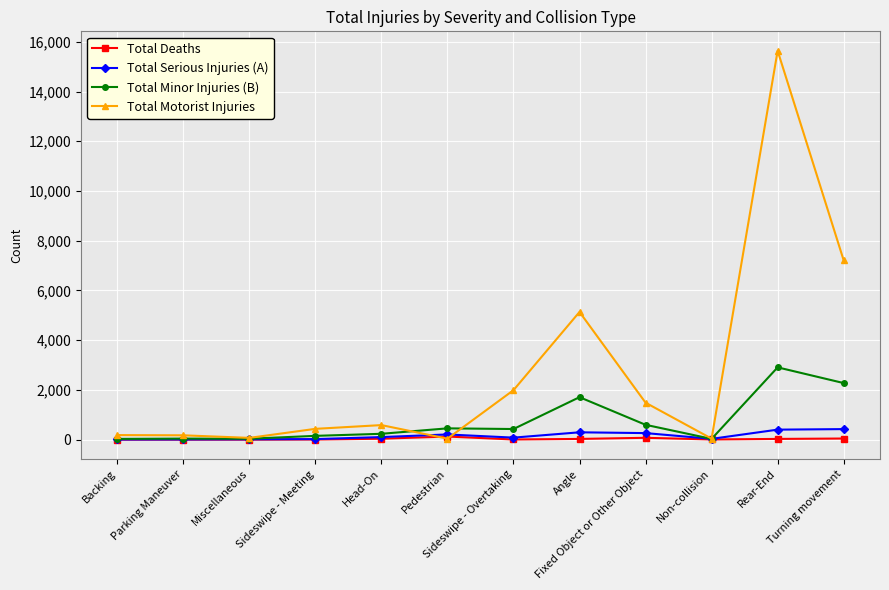

Which series has the largest range (max minus min)?

Total Motorist Injuries